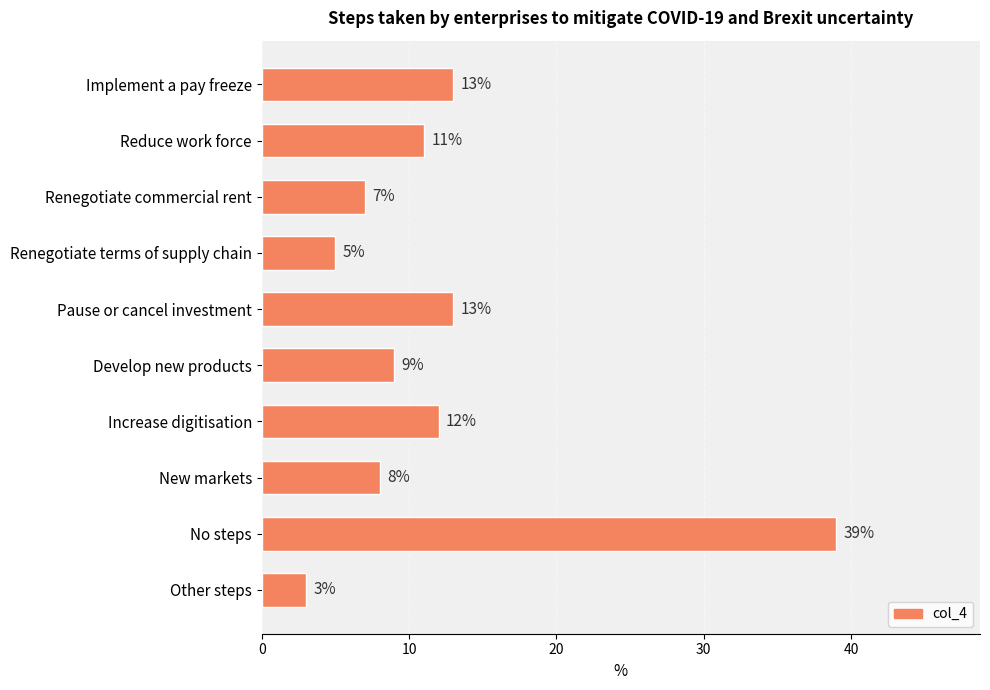

The value at Increase digitisation is 8. True or false?

False